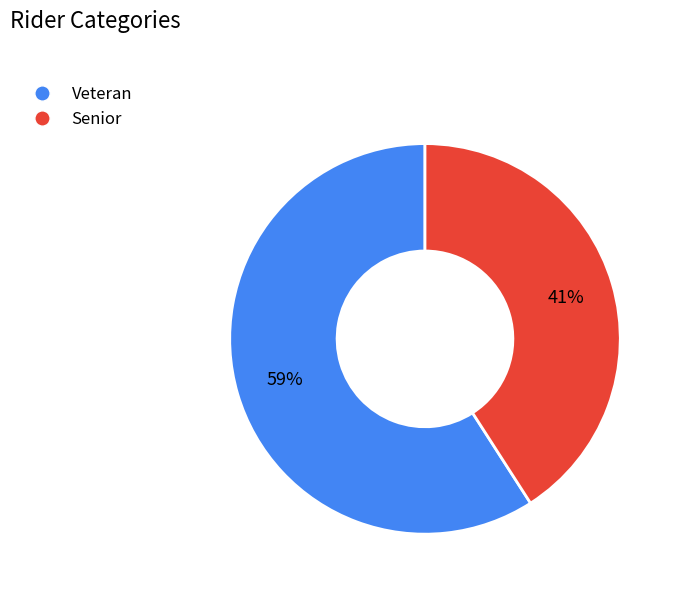

Do Senior and Veteran together represent more than half of the pie?

Yes